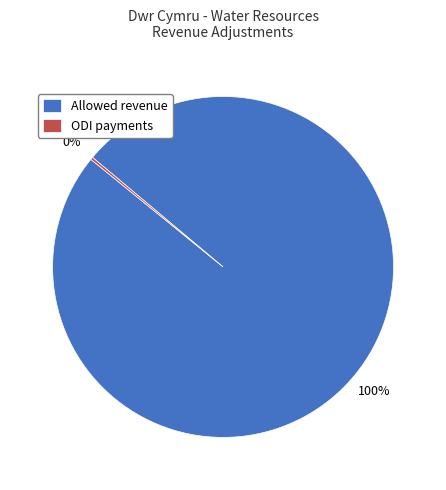

To the nearest percent, what is the difference between the largest and smallest slice percentages?

100%